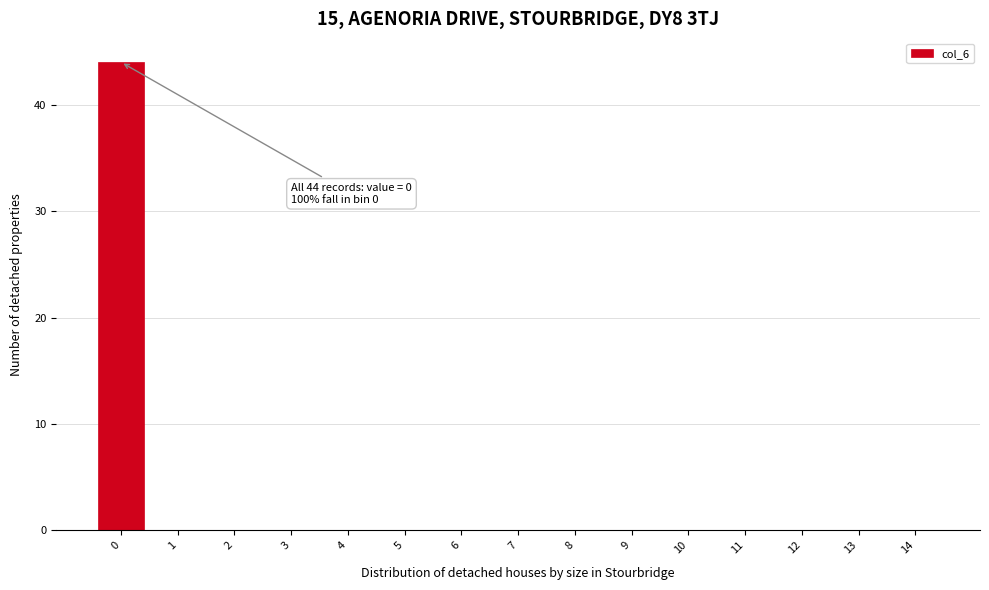

Over which range of the x-axis is the bar tallest?

-0.5 to 0.5